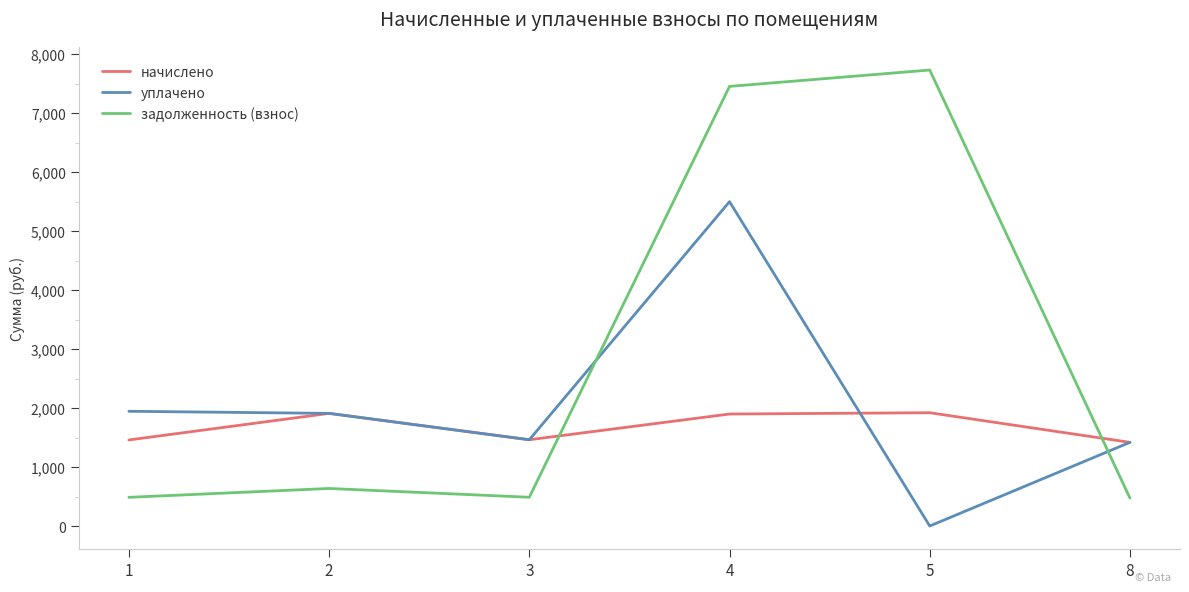

What is the maximum value shown in the chart?

7732.5